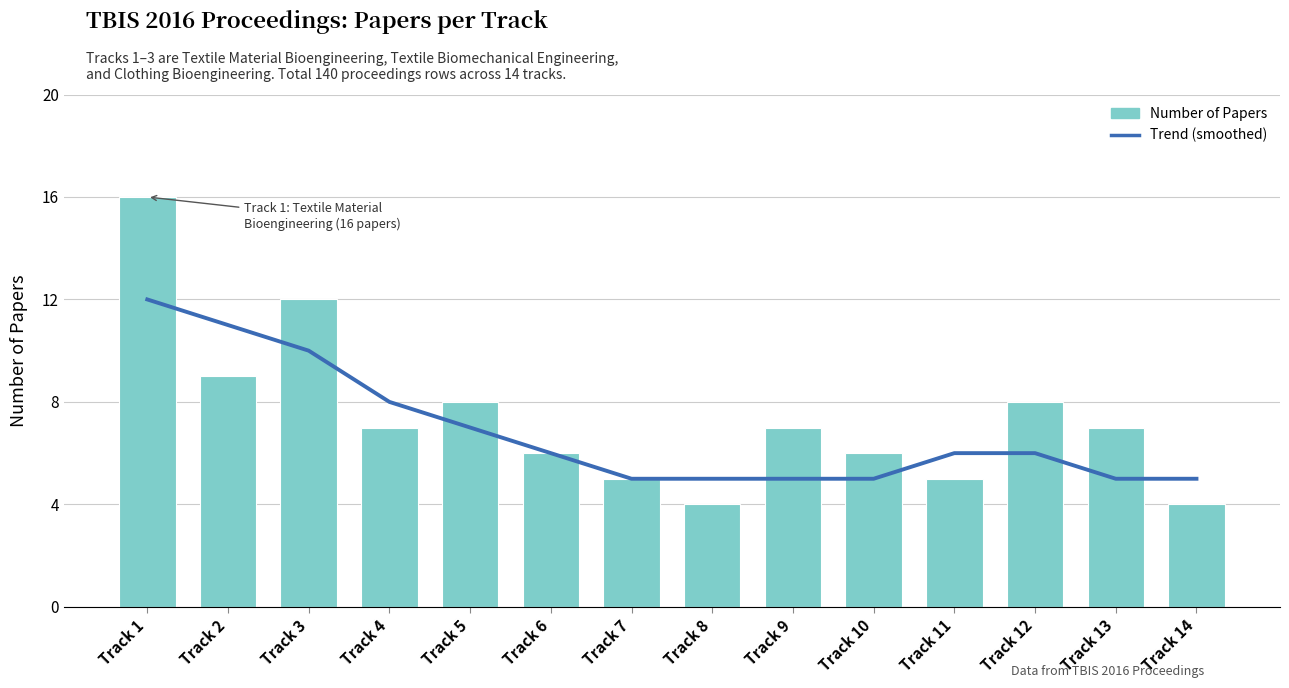

What is the difference between the second highest and minimum values in the Trend (smoothed) series?

6